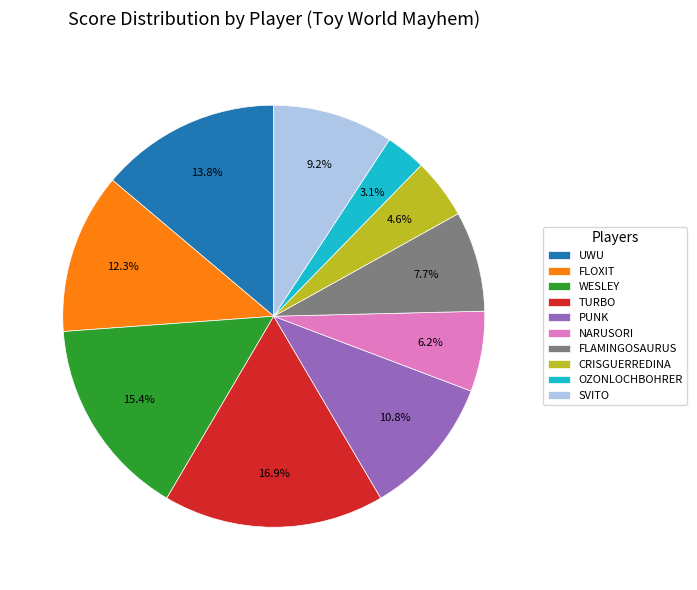

Approximately how many times larger is the value at PUNK compared to OZONLOCHBOHRER?

3.5